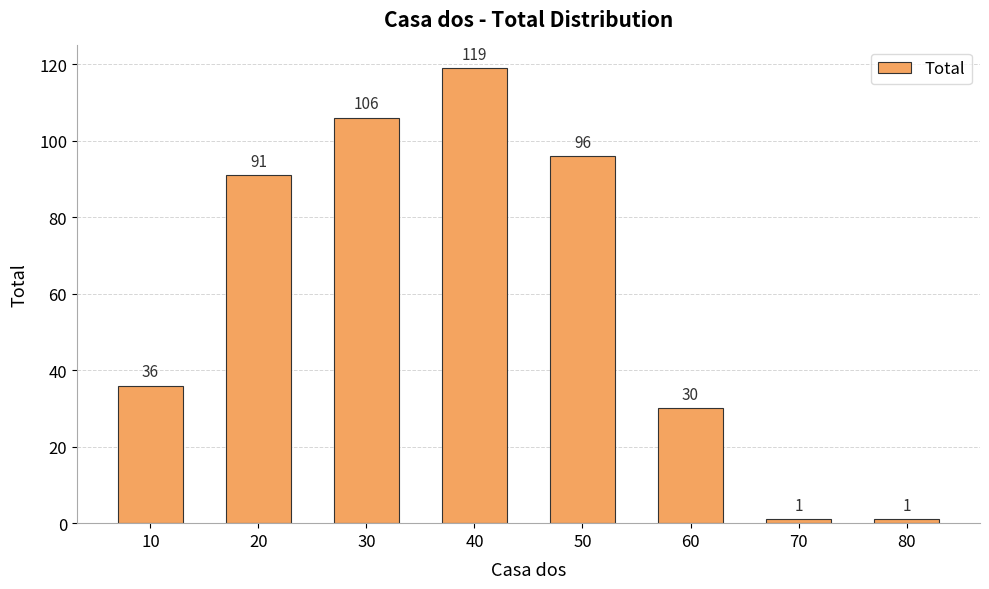

Reading left to right, what are all the values shown in this chart?

10=36	20=91	30=106	40=119	50=96	60=30	70=1	80=1